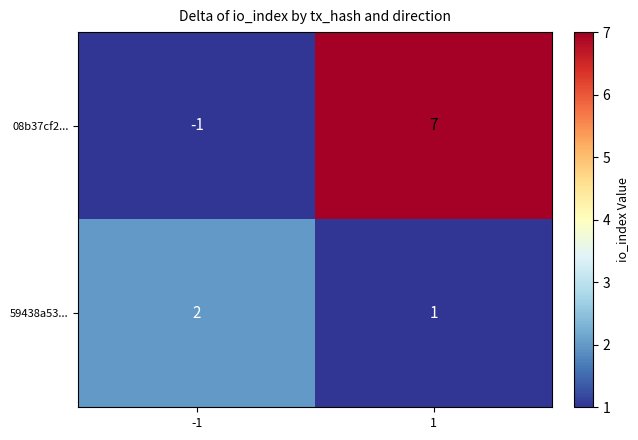

The 59438a53... series shows 2 at -1. True or false?

True